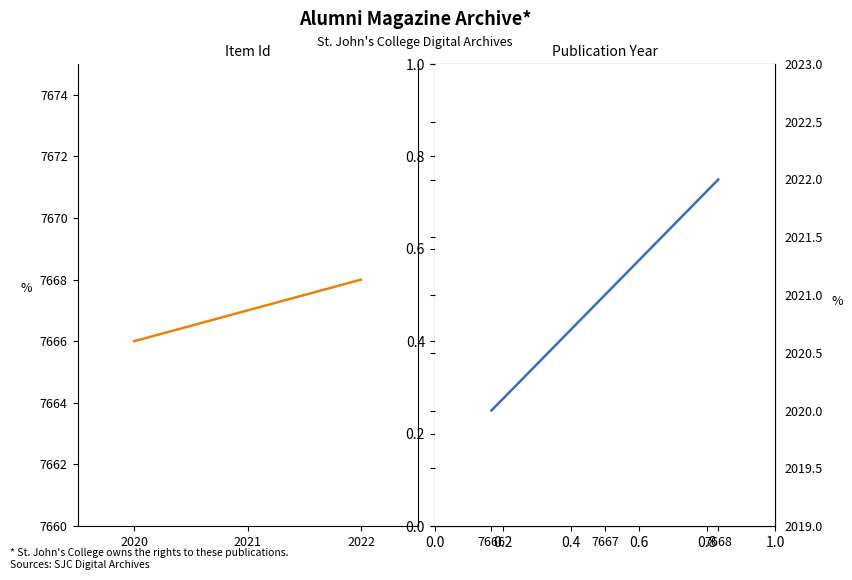

What is the sum of the Item Id values at 2022 and 2021?

15335